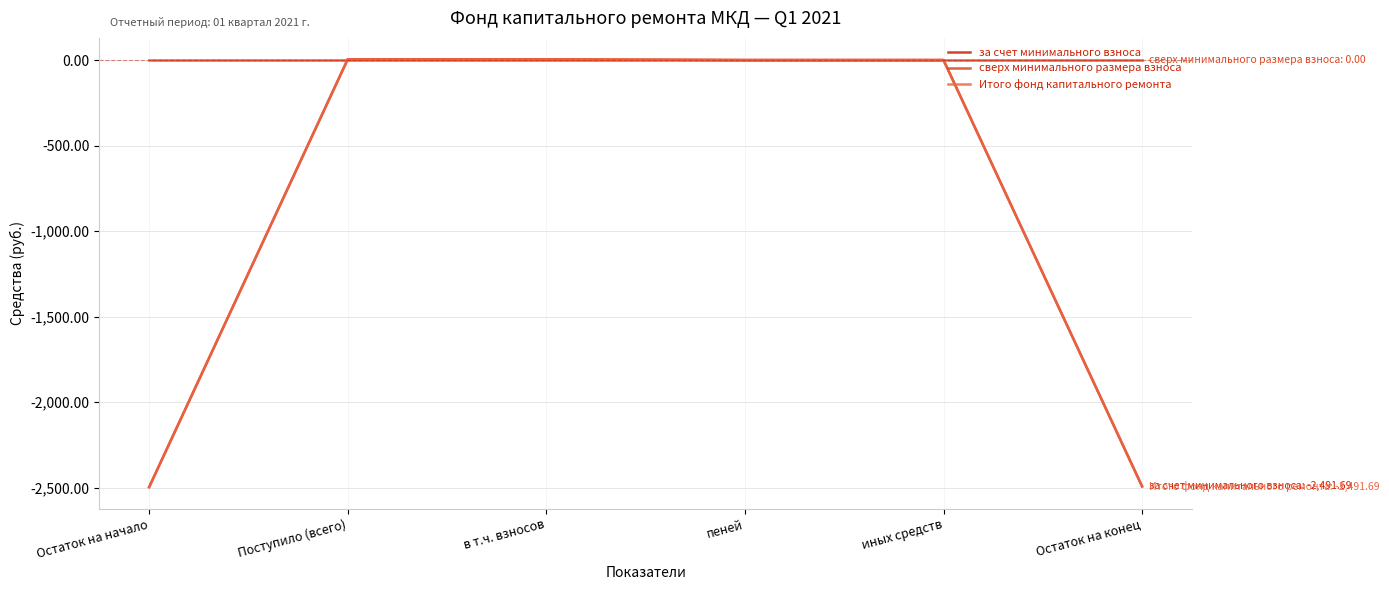

Is this an area chart (filled region under the line)?

No